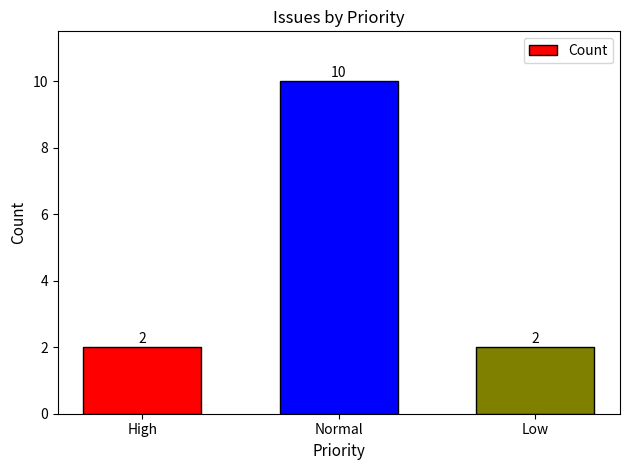

At which category does the chart reach its peak across all series?

Normal